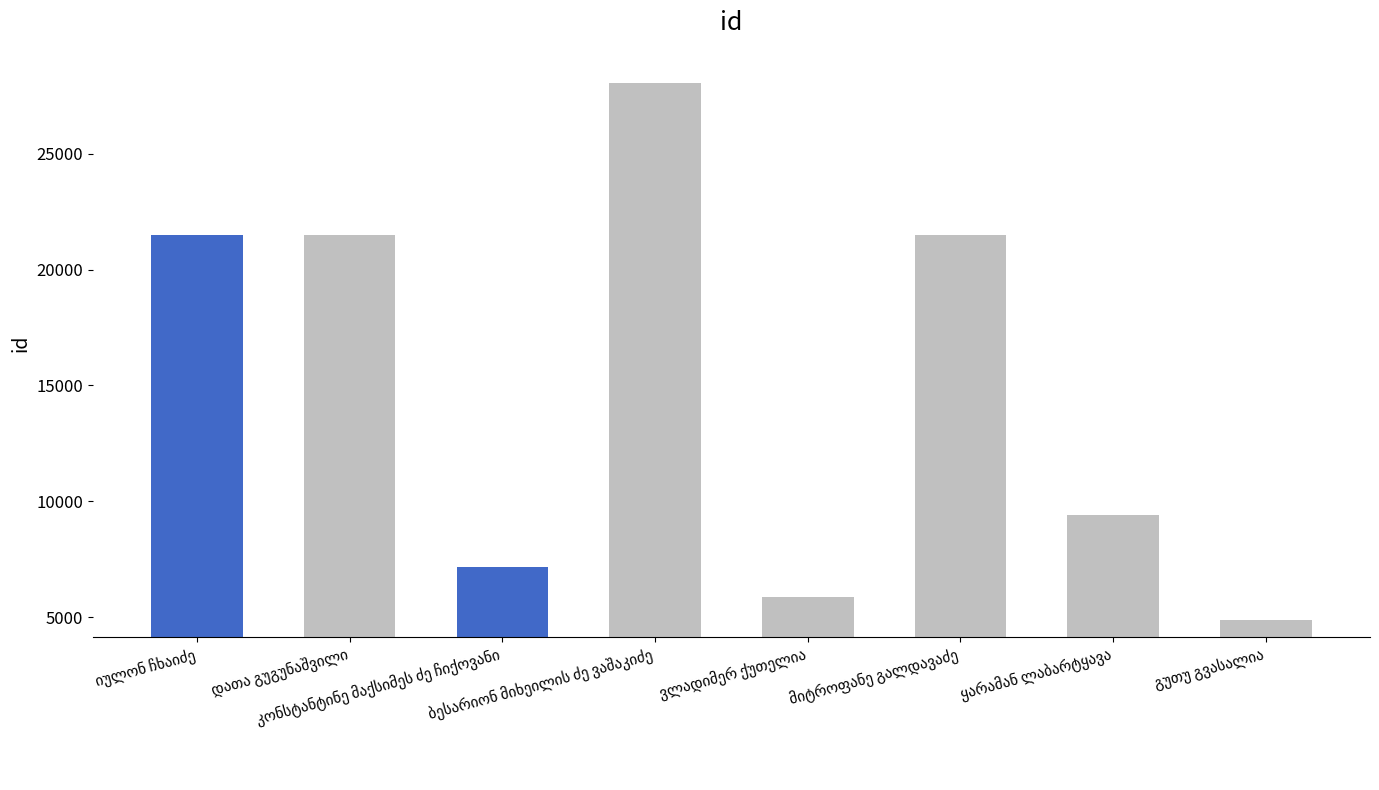

What is the minimum value shown in the chart?

4889